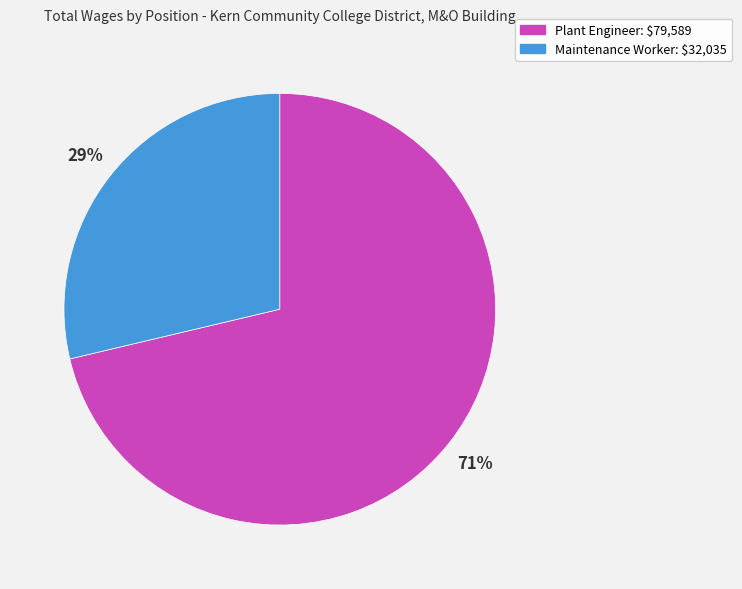

True or false: Plant Engineer accounts for 71% of the total.

True